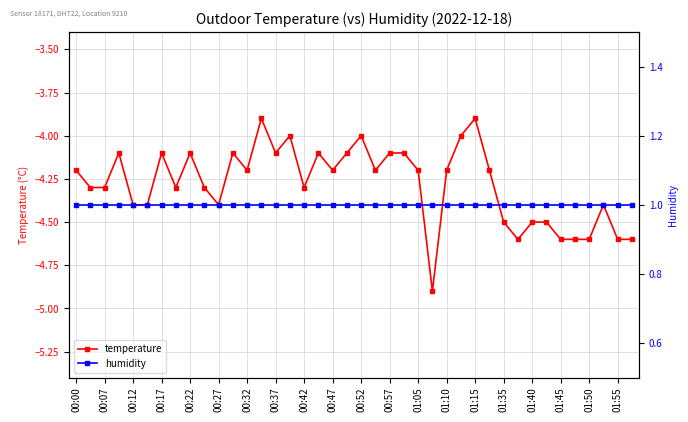

What are all the series names shown in the legend?

temperature, humidity